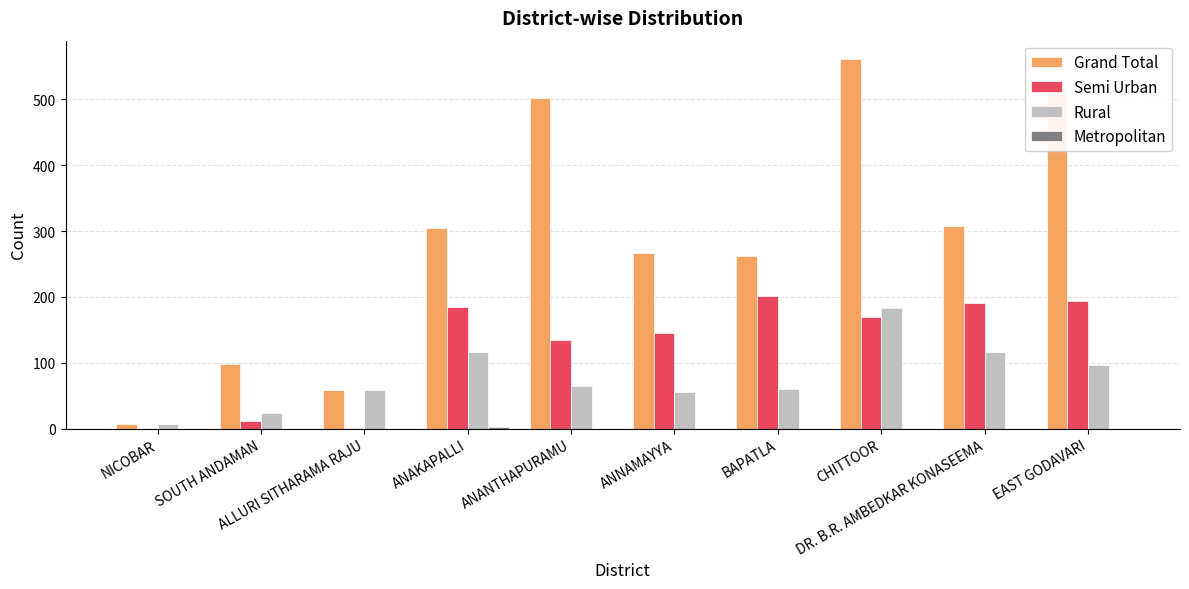

What is the maximum value shown in the chart?

561